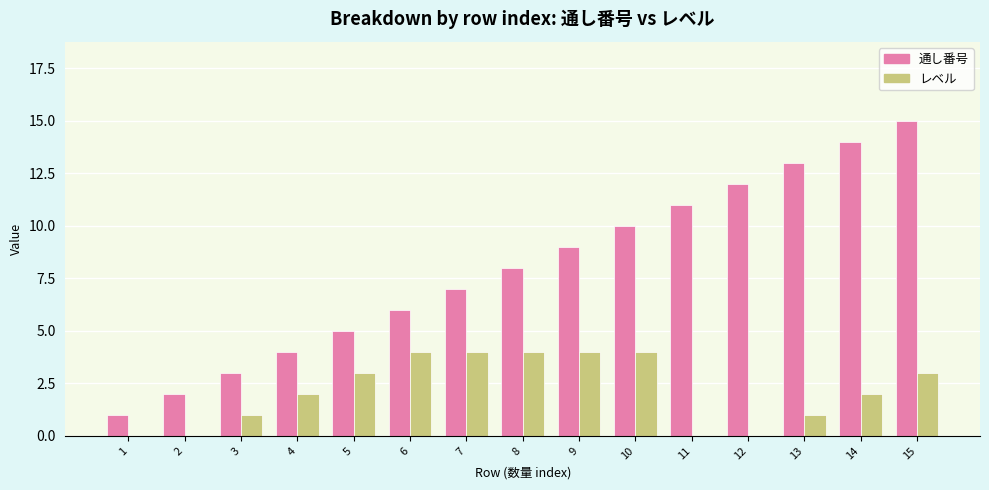

The value of 通し番号 at 6 is 2. True or false?

False